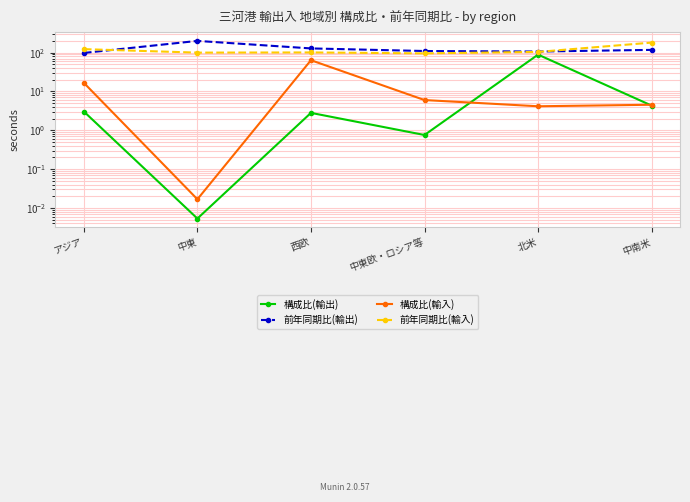

What is the lowest value of the 前年同期比(輸出) series?

98.2